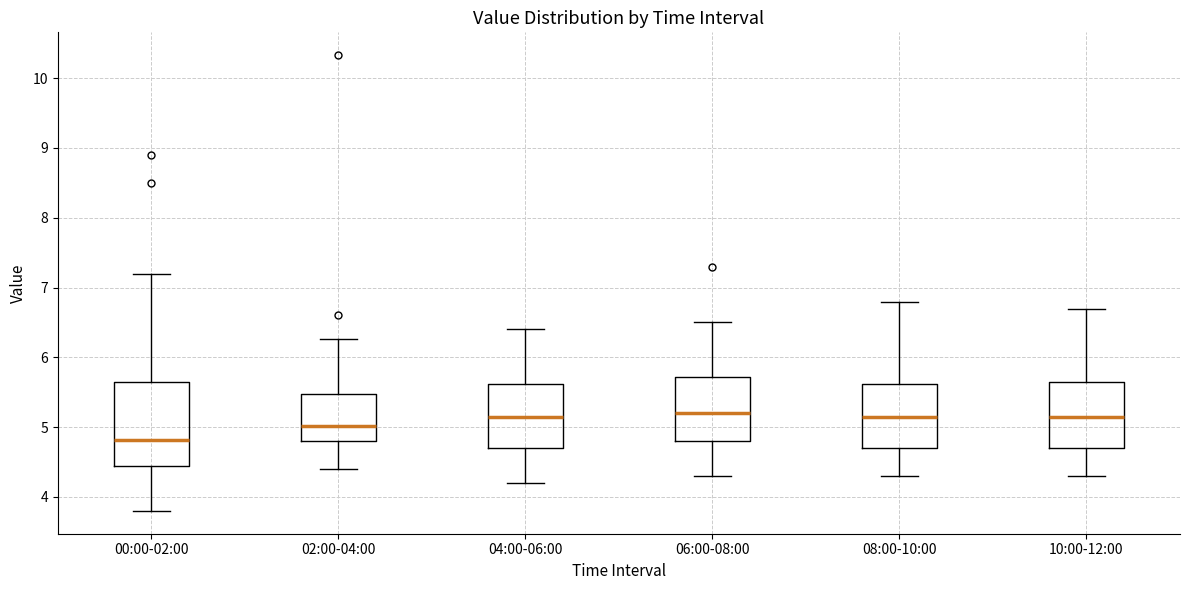

Reading left to right, read every box against the y-axis: the position of its median line, the range the box covers, and the ends of its whiskers. The values are not printed on the chart, so give them approximately, as read against the axis.

00:00-02:00: median 4.8, box 4.4 to 5.6, whiskers 3.8 to 7.2
02:00-04:00: median 5.0, box 4.8 to 5.5, whiskers 4.4 to 6.3
04:00-06:00: median 5.2, box 4.7 to 5.6, whiskers 4.2 to 6.4
06:00-08:00: median 5.2, box 4.8 to 5.7, whiskers 4.3 to 6.5
08:00-10:00: median 5.2, box 4.7 to 5.6, whiskers 4.3 to 6.8
10:00-12:00: median 5.2, box 4.7 to 5.7, whiskers 4.3 to 6.7